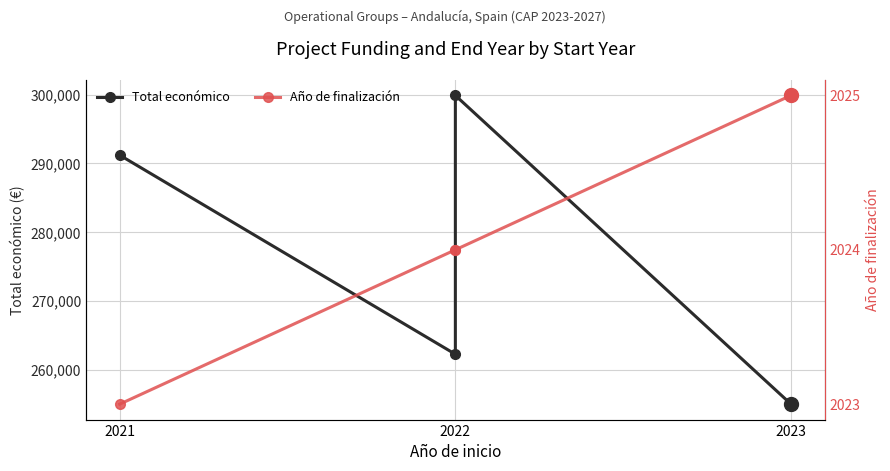

At which category does the chart reach its peak across all series?

2022